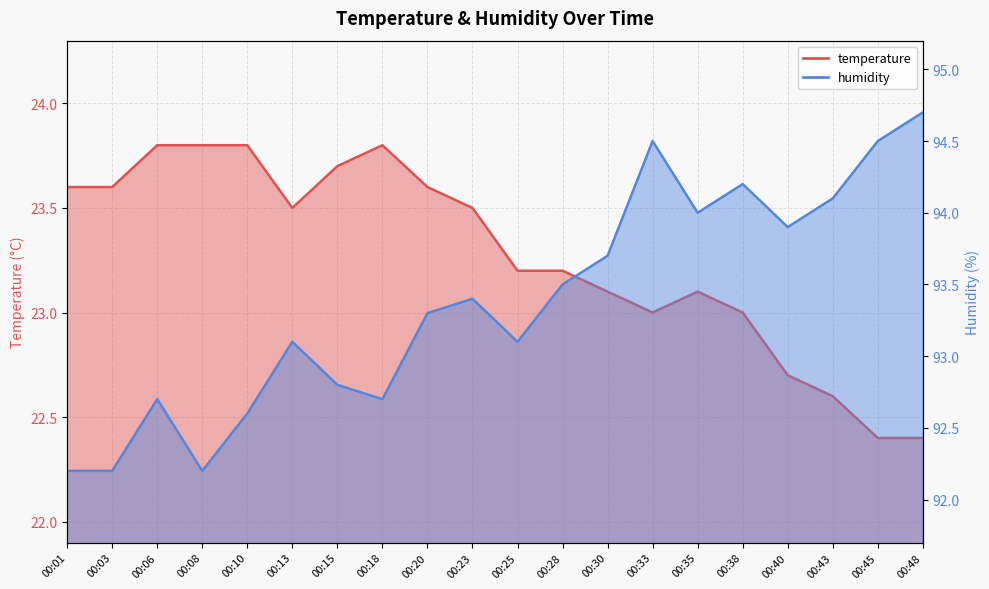

What is the sum of all humidity values?

1867.4